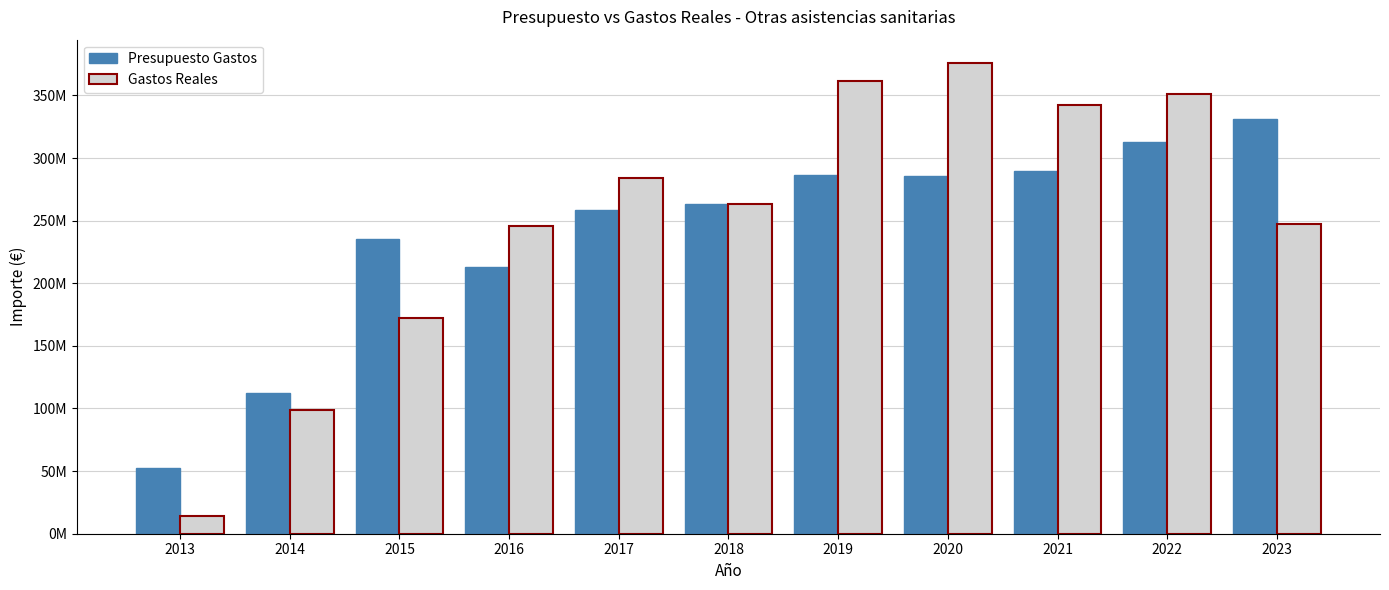

Are the bars horizontal?

No